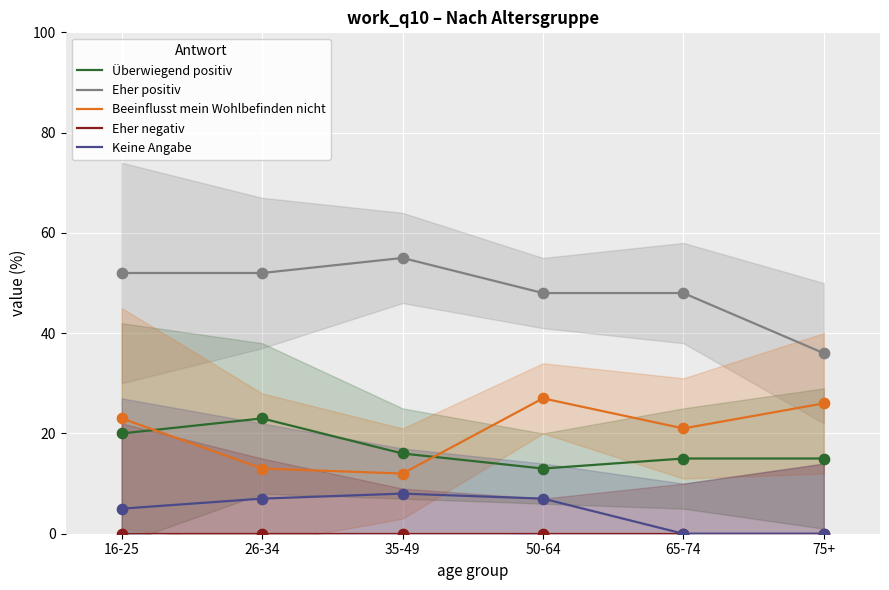

Which series contains the lowest Y value?

Eher negativ